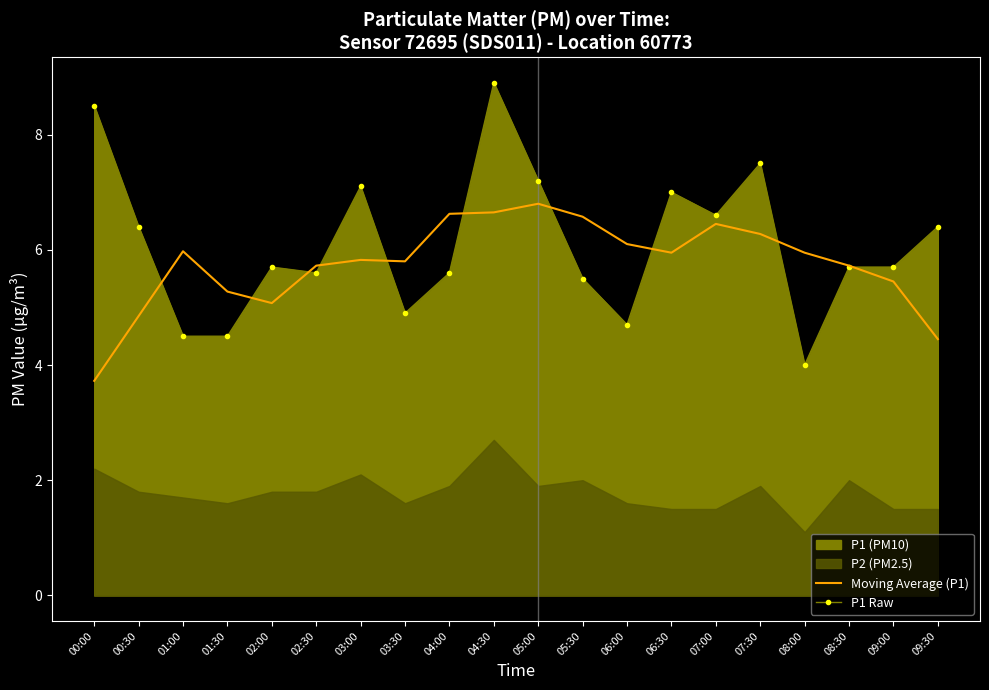

What is the minimum value shown in the chart?

3.7